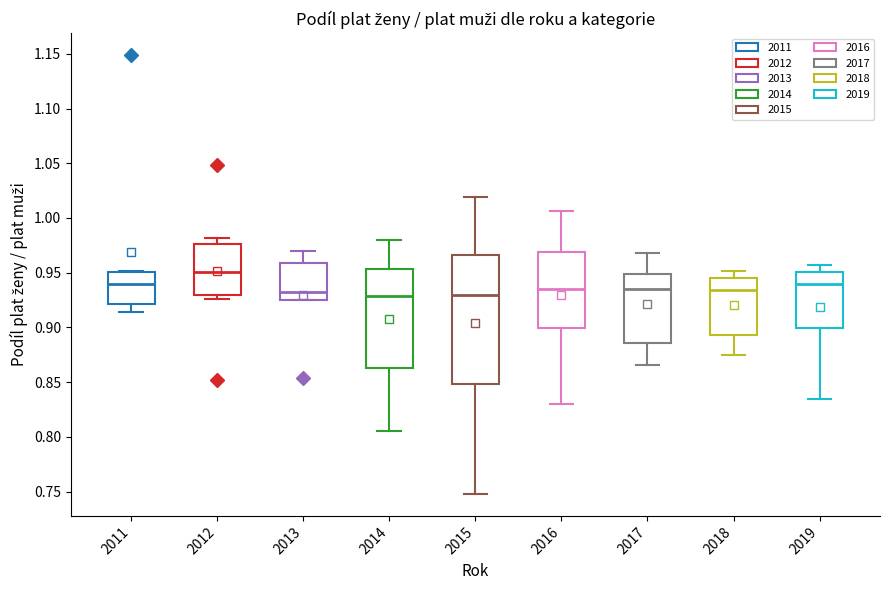

Where is the upper edge of the box at x = 2011 on the y-axis? The values are not printed on the chart, so give them approximately, as read against the axis.

0.950